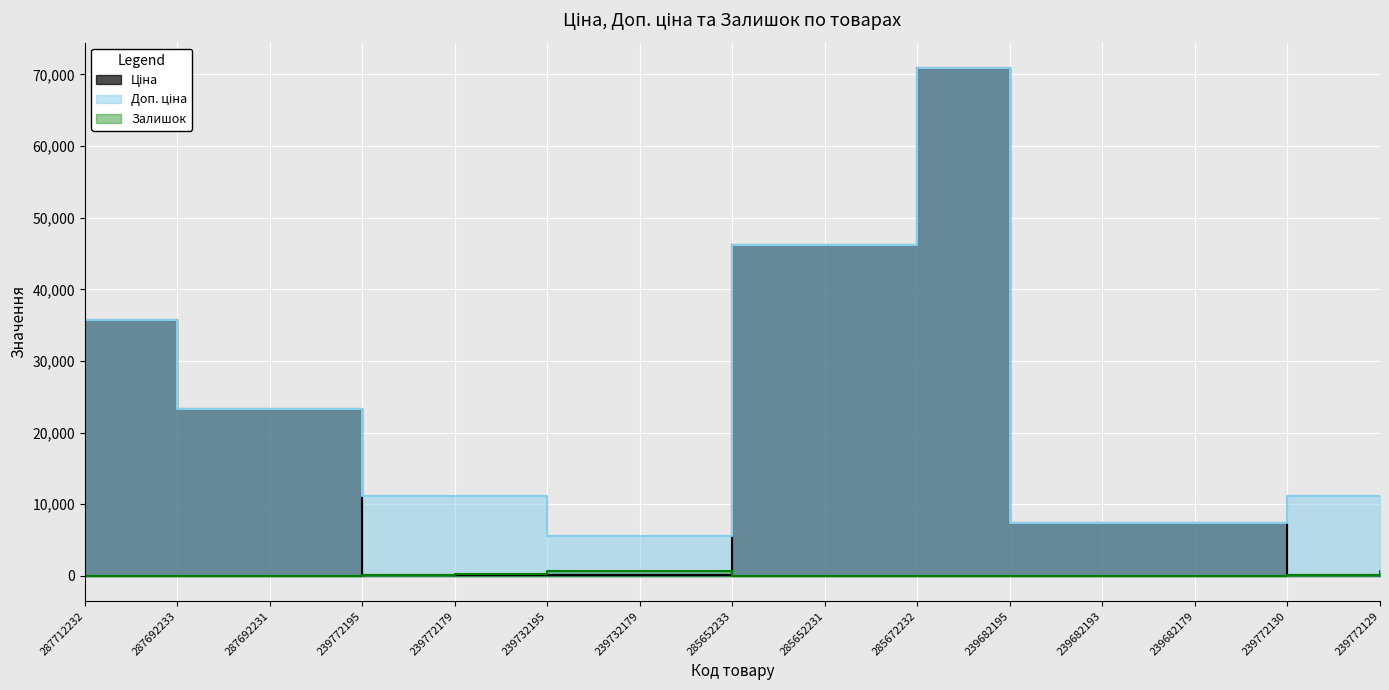

The Ціна series shows 33969.1 at 287692233. True or false?

False